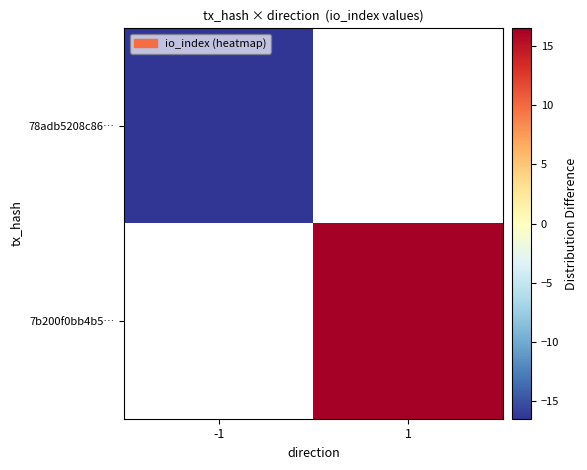

Is the value of 78adb5208c86… at -1 greater than the value of 7b200f0bb4b5… at -1?

No